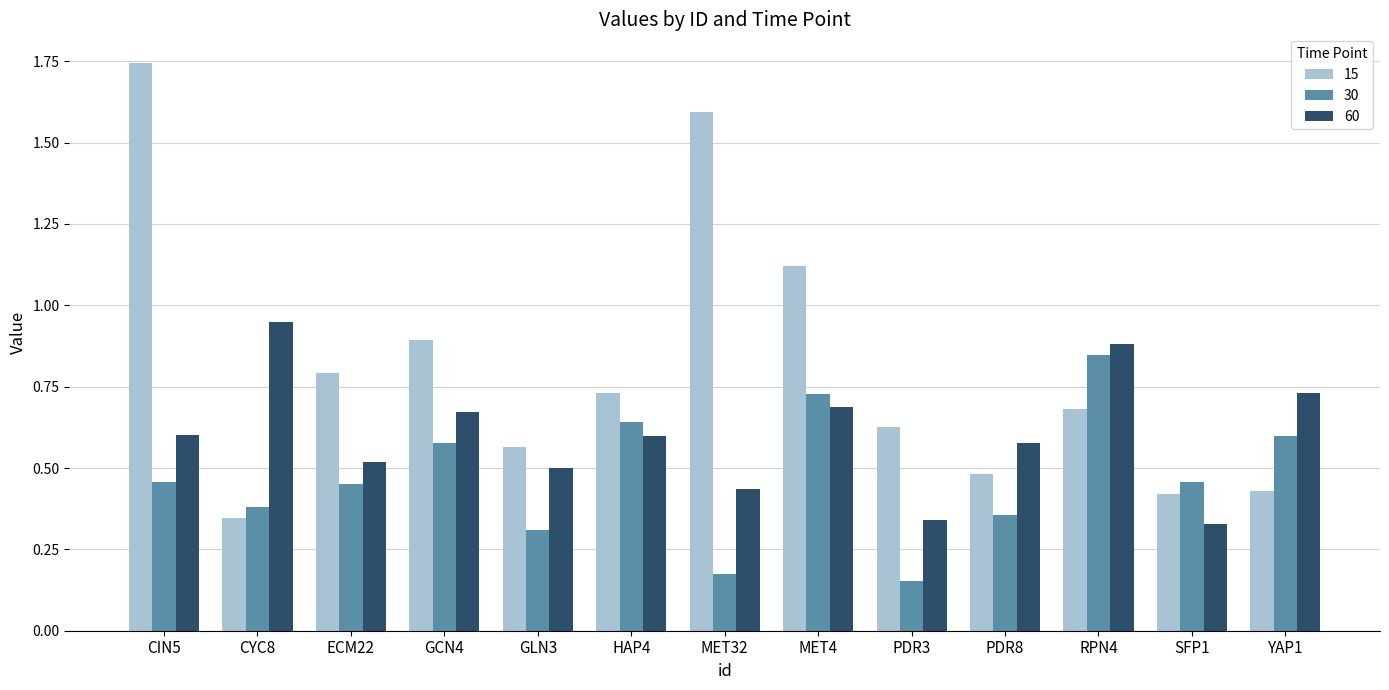

What is the label of the 8th bar from the right?

HAP4